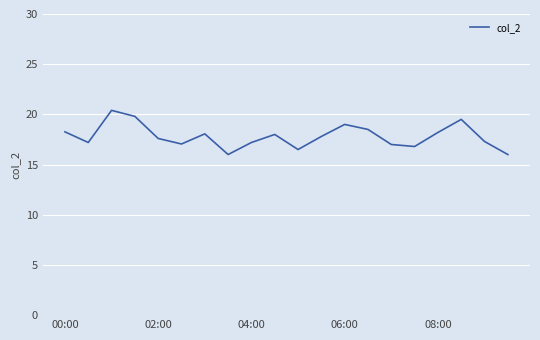

What is the maximum value shown in the chart?

20.4